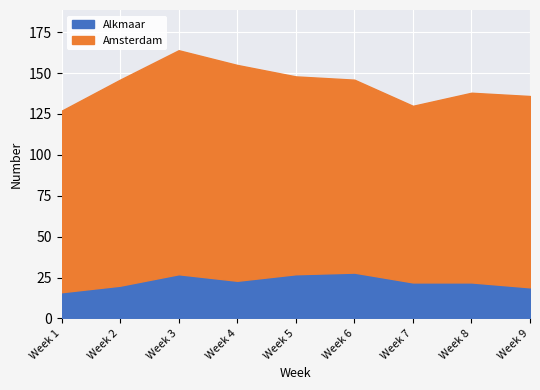

True or false: Amsterdam has a value of 67 at Week 3.

False